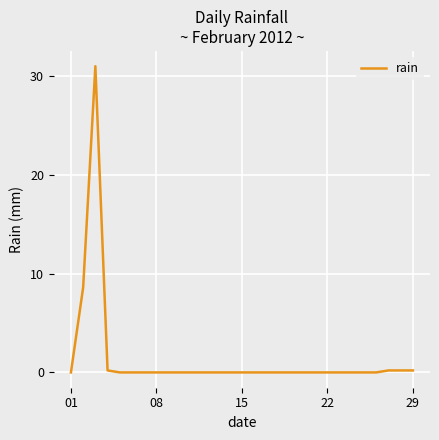

What is the difference between the maximum and minimum values?

31.0